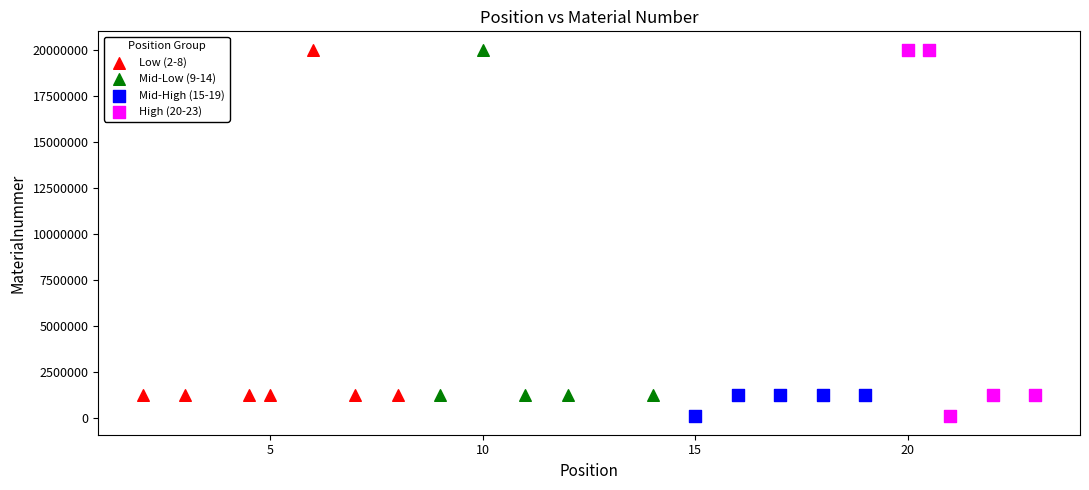

Which series has the widest spread of Y values?

High (20-23)